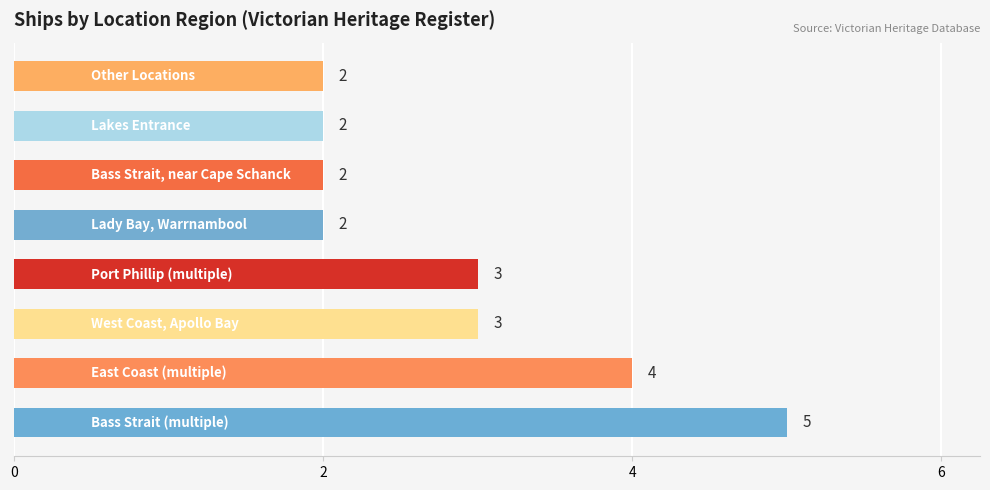

What is the difference between the maximum and minimum values?

3